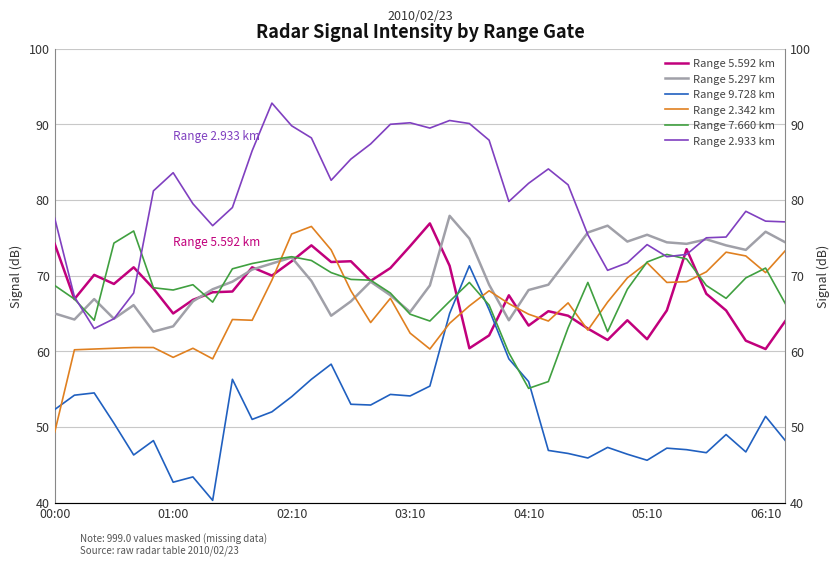

At how many categories does at least one series exceed 83?

14